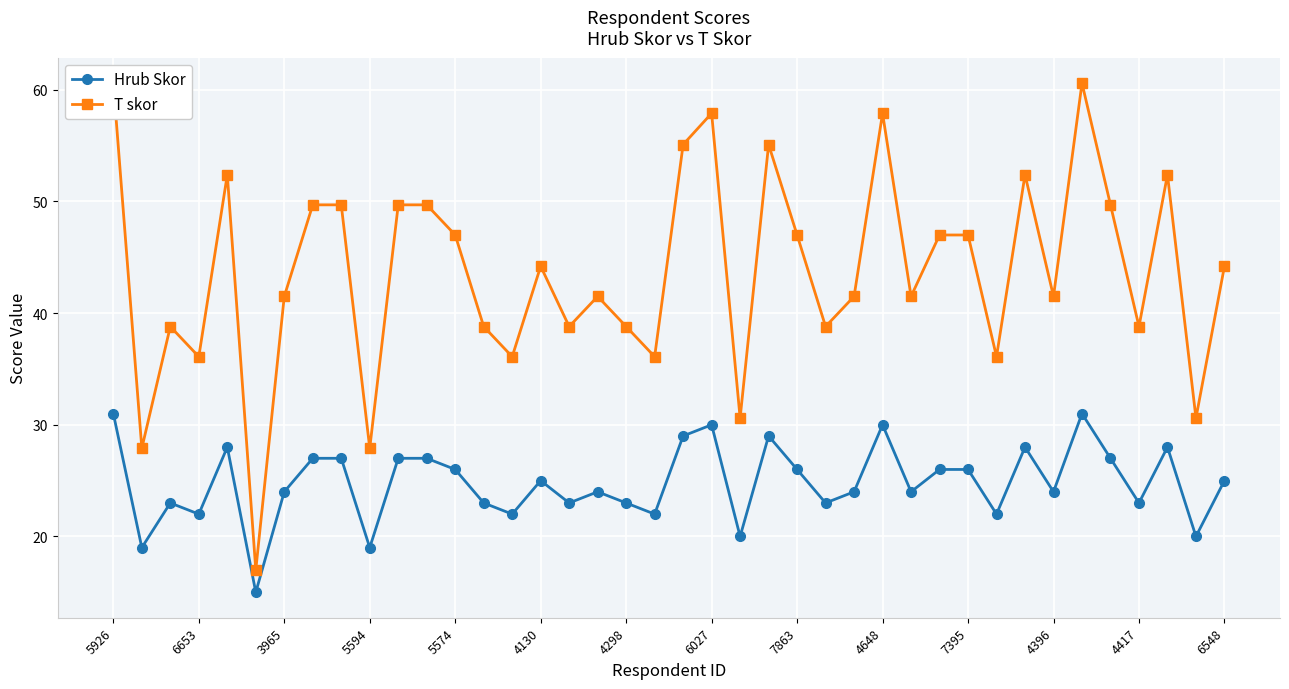

How many categories are shown in the chart?

40